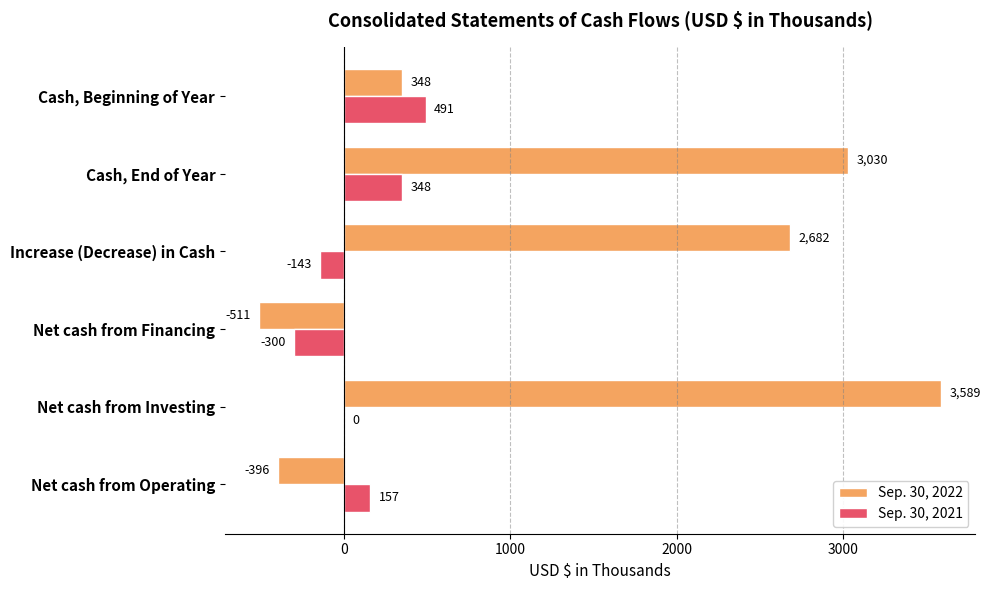

How many data points does each series have?

6